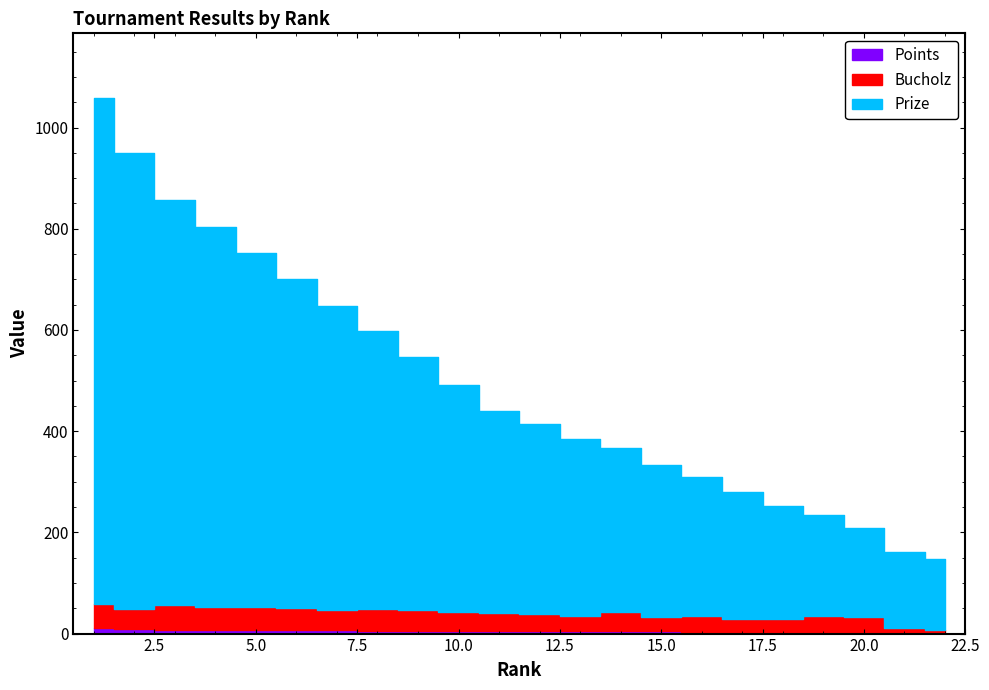

Does the chart have visible grid lines?

No